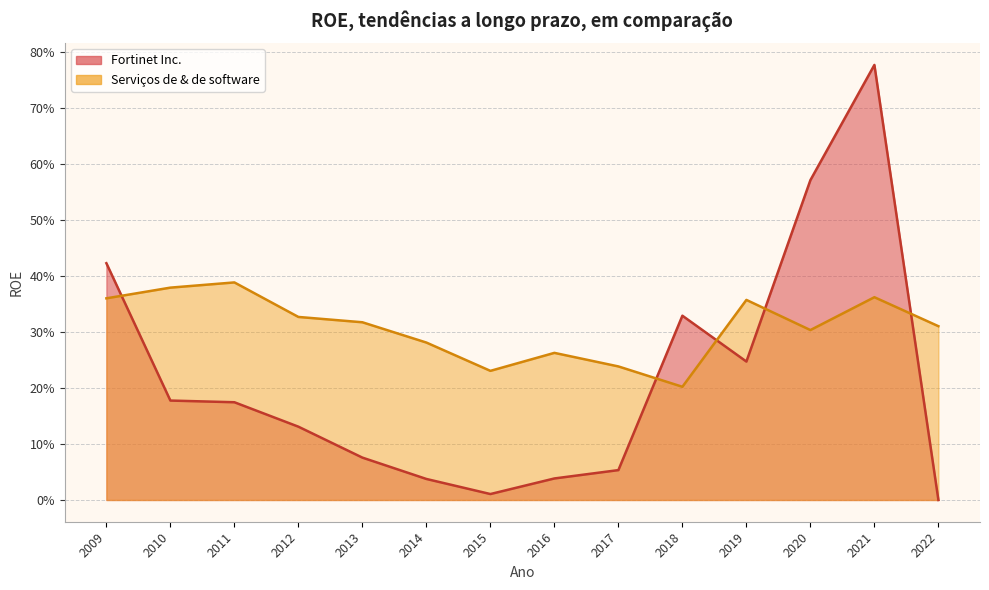

Which series has the largest total across all categories?

Serviços de & de software